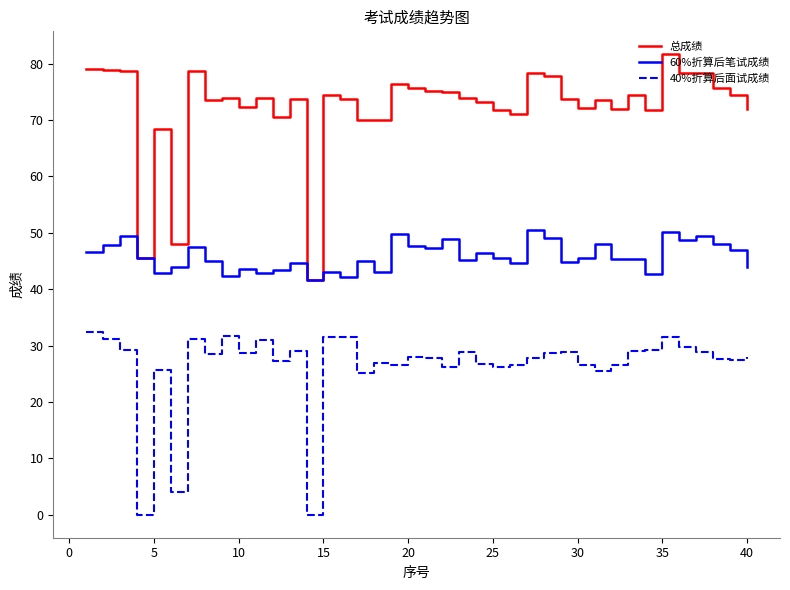

True or false: 40%折算后面试成绩 and 60%折算后笔试成绩 cross at least once.

False